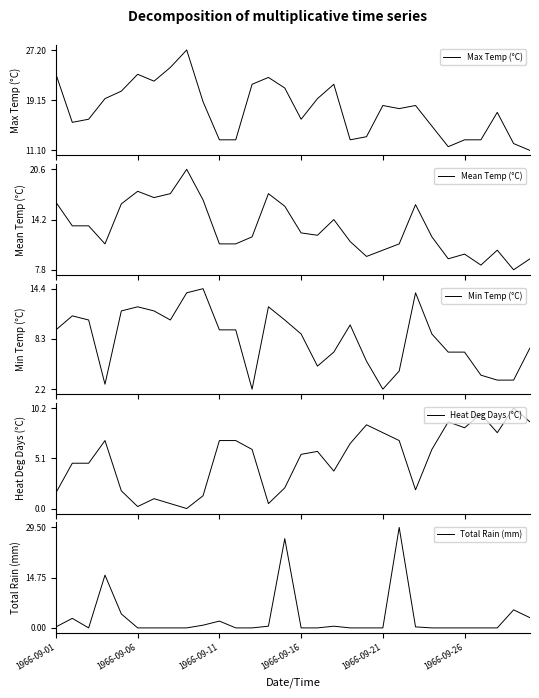

True or false: Total Rain (mm) has more than 2 points higher than both neighbors.

True